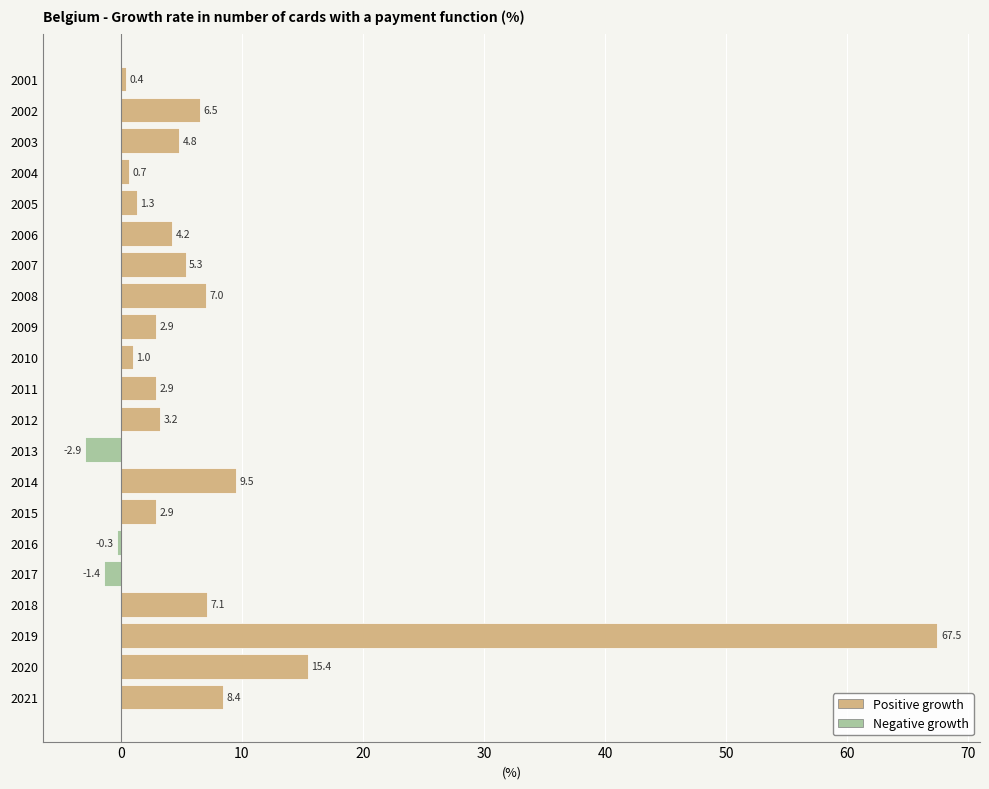

List the labels in order of value, smallest first.

2013, 2017, 2016, 2001, 2004, 2010, 2005, 2009, 2011, 2015, 2012, 2006, 2003, 2007, 2002, 2008, 2018, 2021, 2014, 2020, 2019